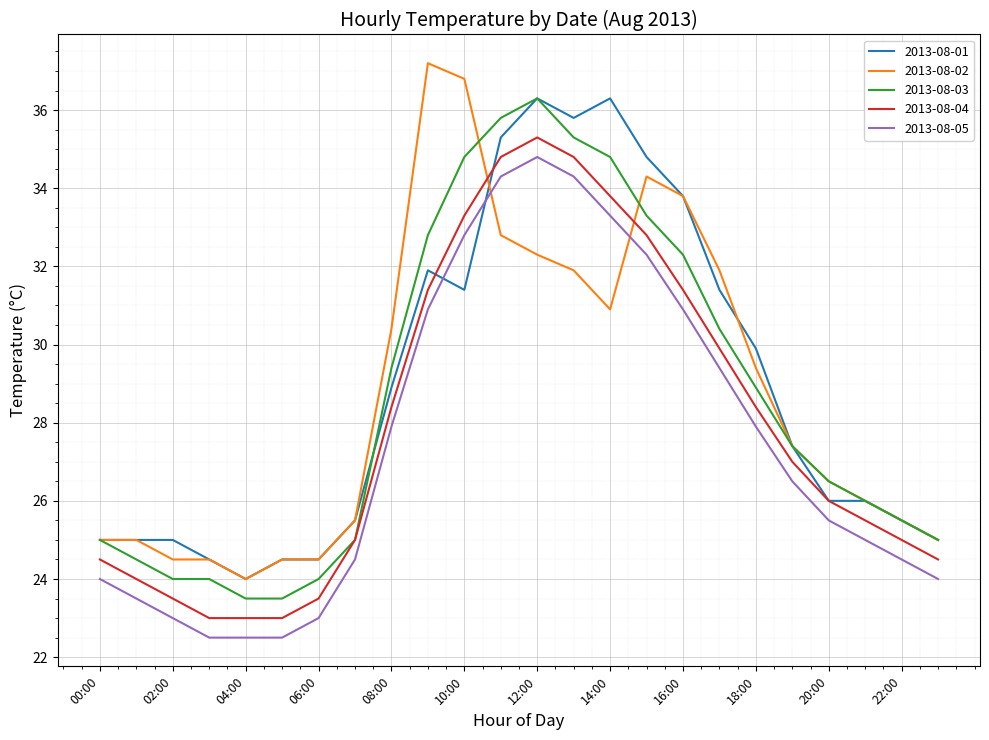

What is the maximum value for 2013-08-04?

35.3